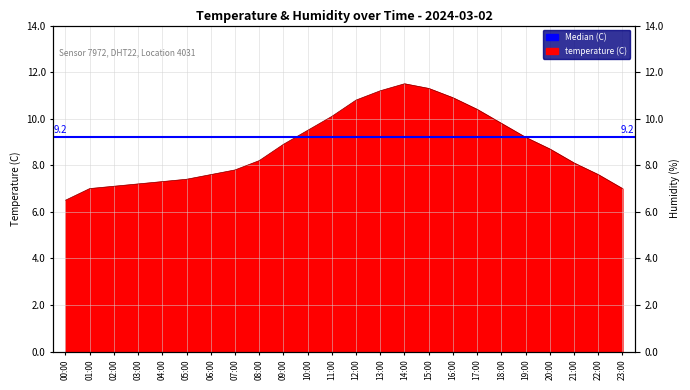

Read the value at 11:00.

10.1